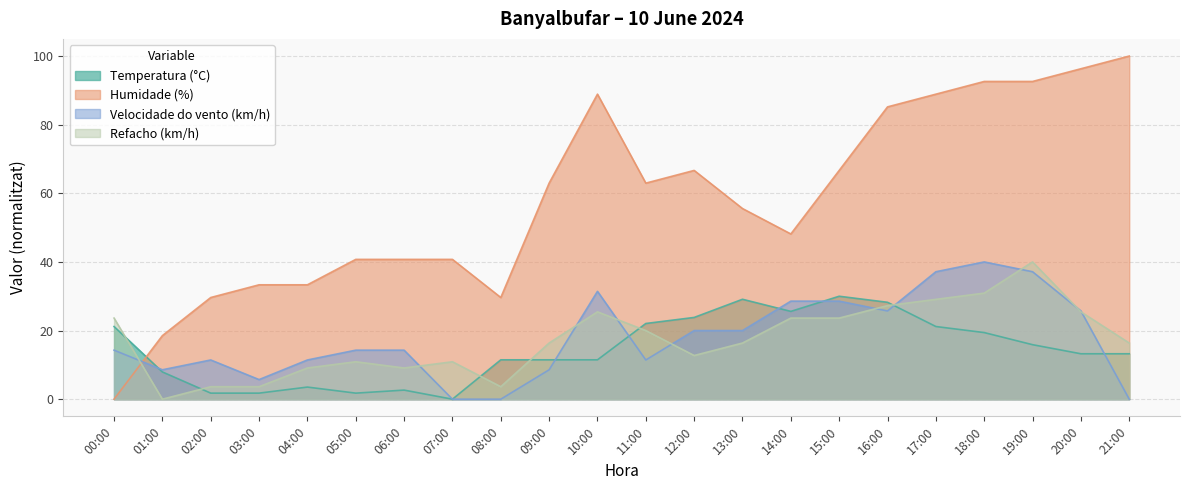

Between which two adjacent categories do Velocidade do vento (km/h) and Refacho (km/h) first intersect?

00:00 and 01:00